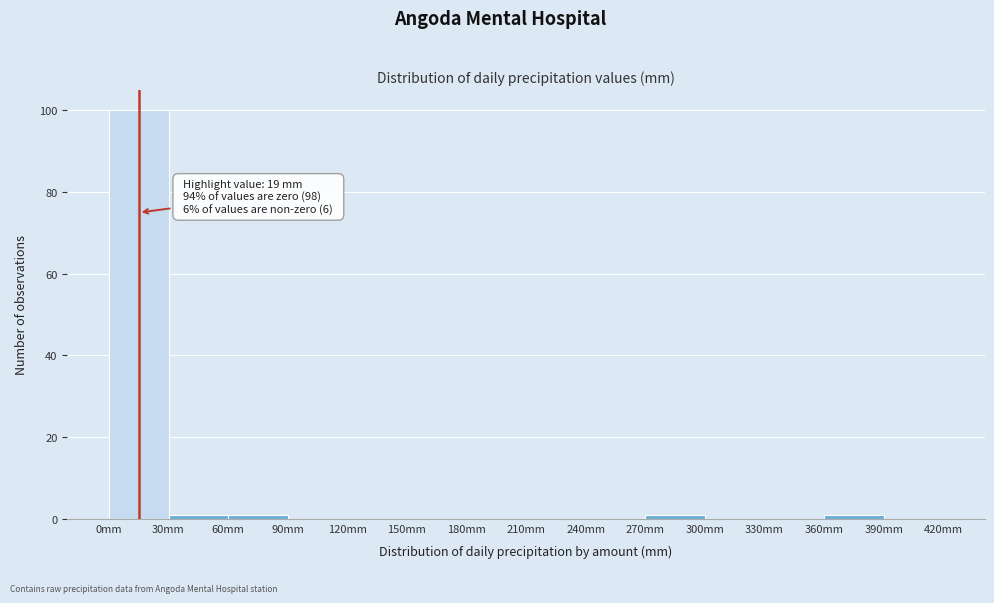

Which range on the x-axis has the tallest bar?

0 to 30